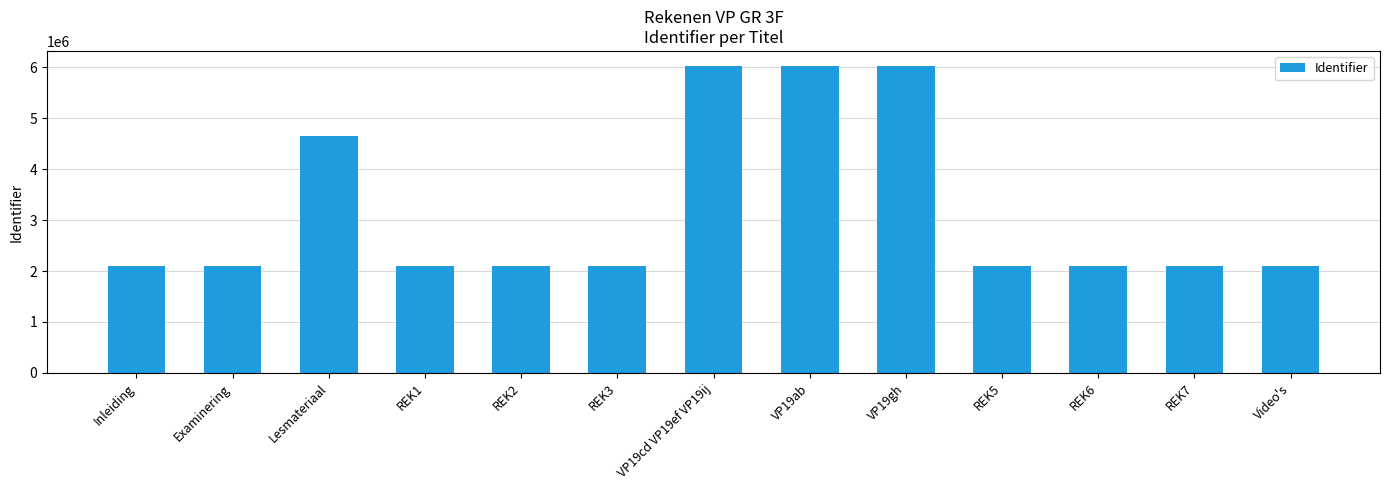

What is the sum of all values?

41602787